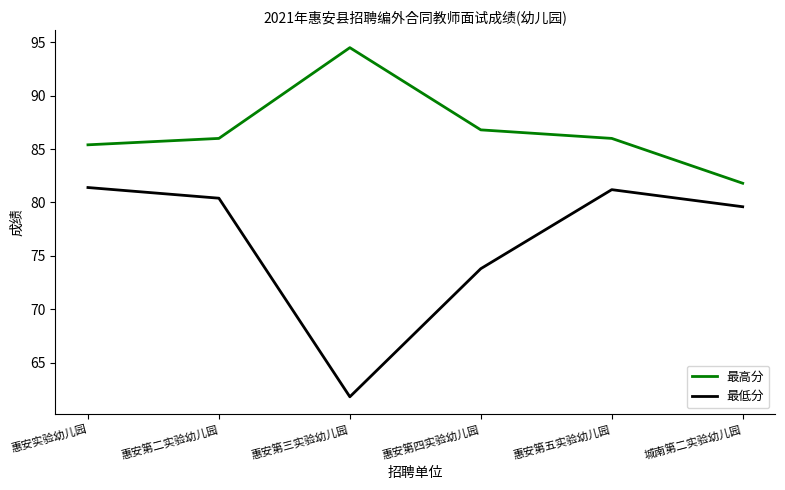

What is the highest value of the 最低分 series?

81.4